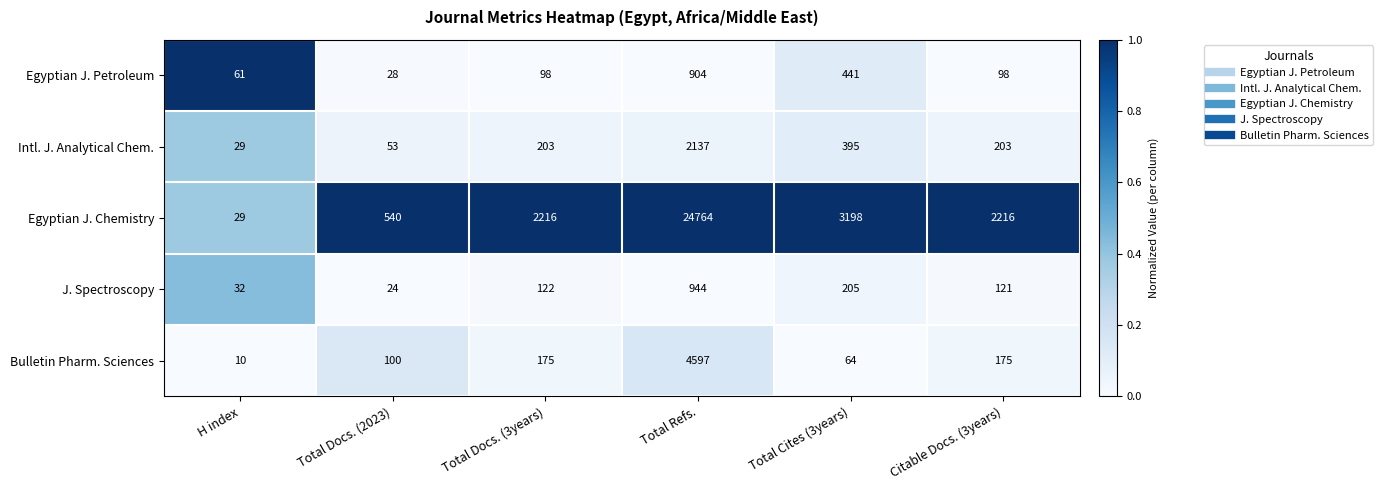

True or false: Intl. J. Analytical Chem. has a value of 42 at H index.

False